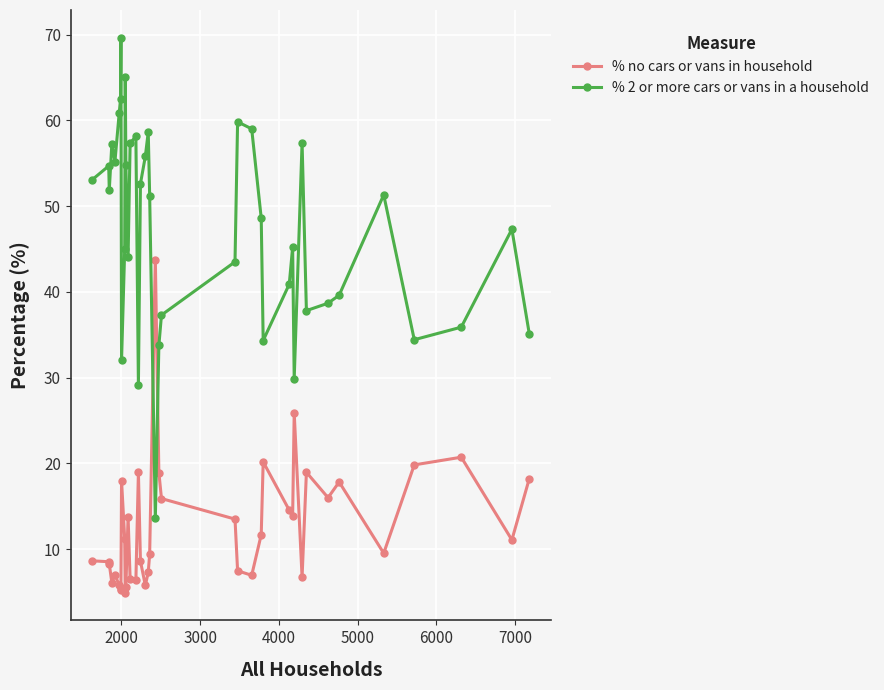

Does the chart display data point markers on the line(s)?

Yes